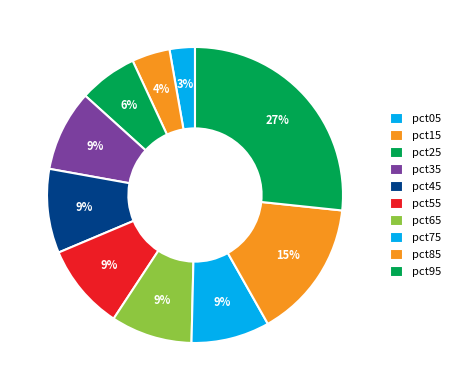

Which slice is the smallest?

pct05